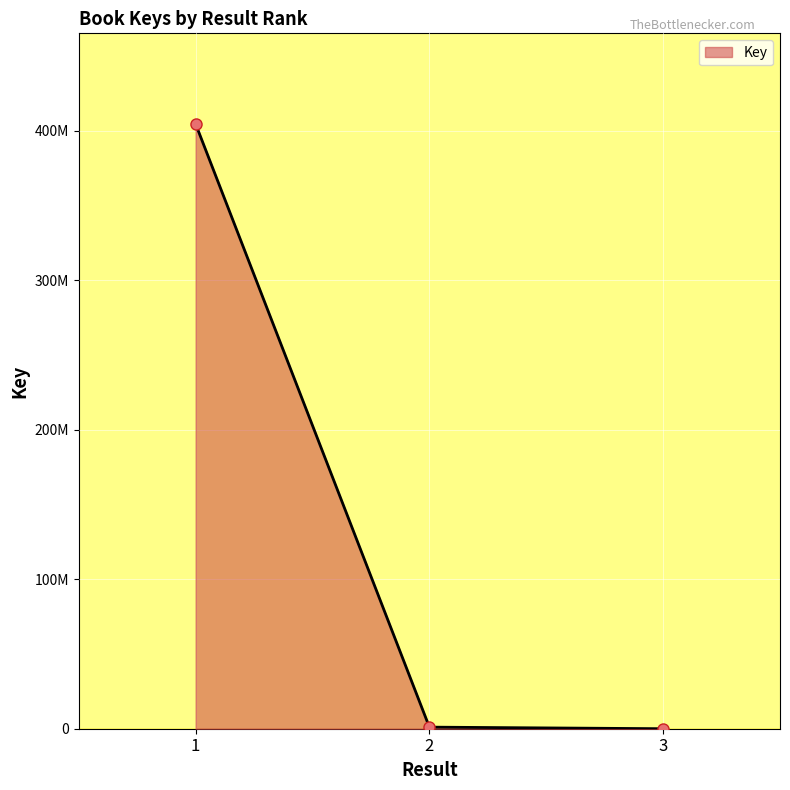

What is the value of the 3rd point from the left?

6009